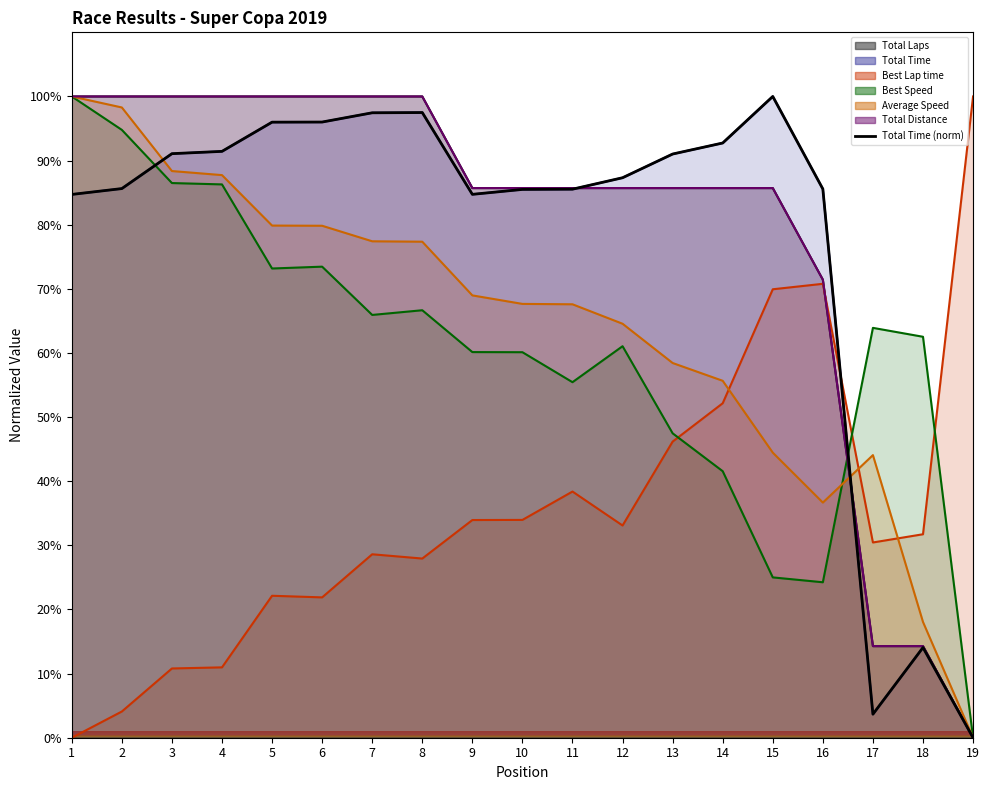

Where is the first local maximum?

8